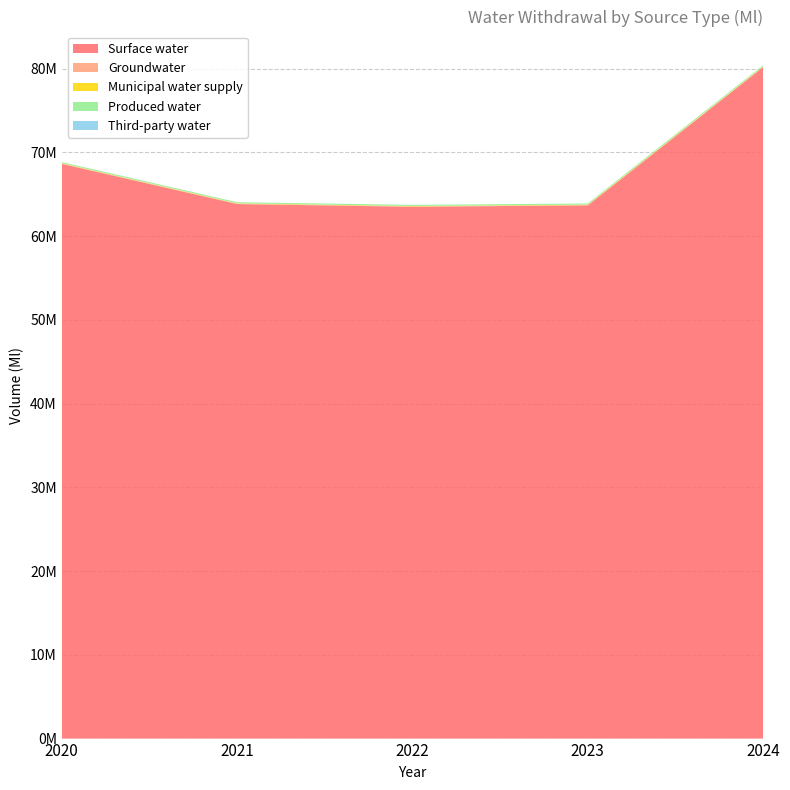

Reading right to left, extract all data points from this chart.

Surface water: 2024=80174408.0	2023=63674793.0	2022=63510465.0	2021=63833110.0	2020=68633035.1
Groundwater: 2024=43820.0	2023=40178.0	2022=40941.0	2021=45891.0	2020=48952.4
Municipal water supply: 2024=52070.0	2023=51358.0	2022=50593.0	2021=45765.0	2020=41138.5
Produced water: 2024=140504.0	2023=136960.0	2022=136520.0	2021=131050.0	2020=125000.0
Third-party water: 2024=2785.0	2023=2786.0	2022=2575.0	2021=1005.0	2020=946.3